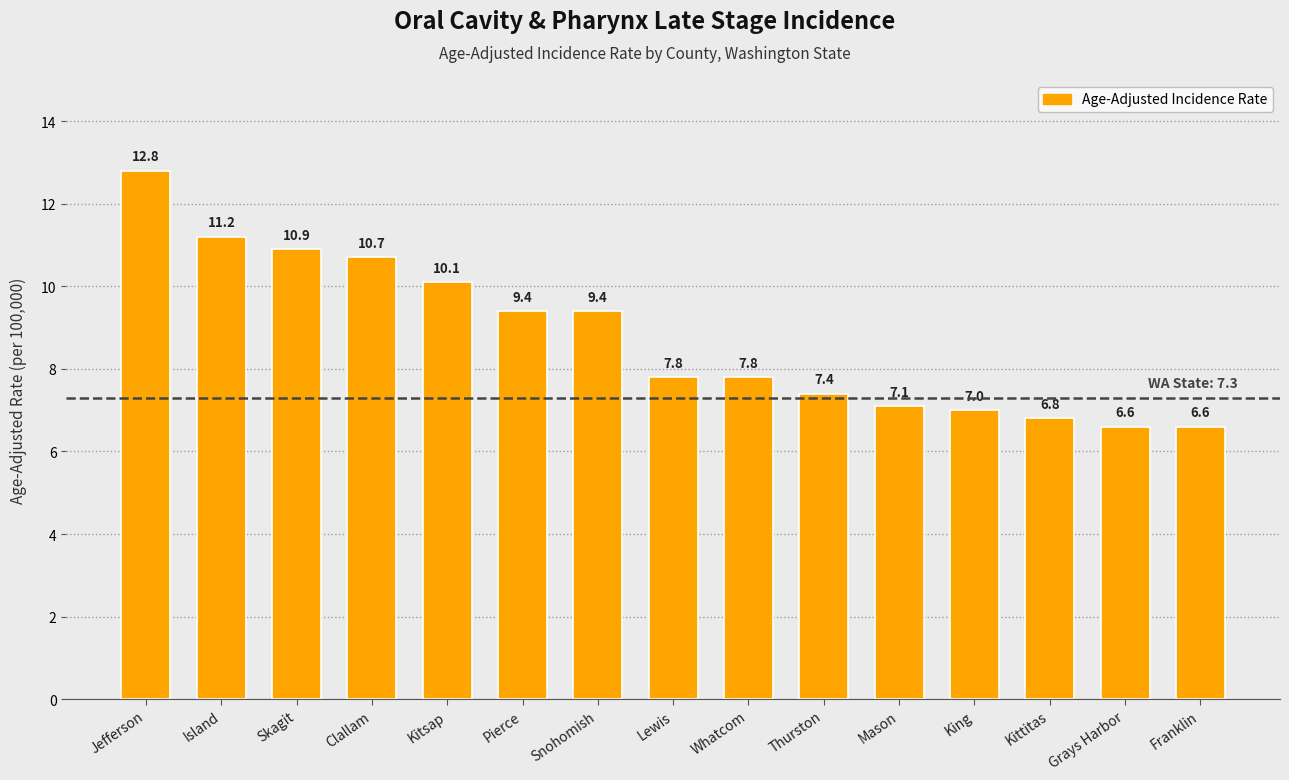

The value at Island is 11.2. True or false?

True